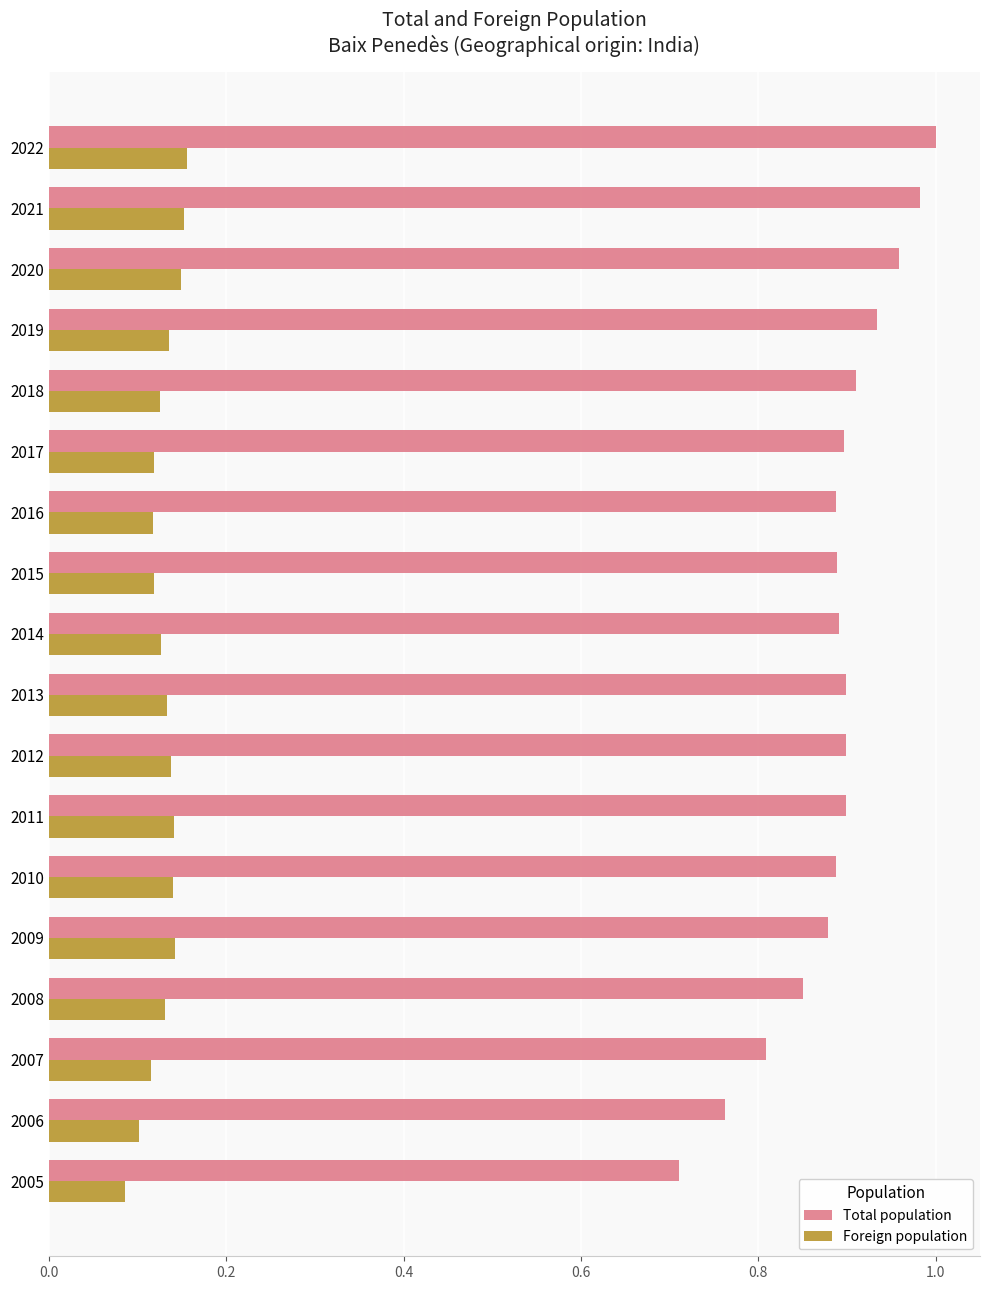

What is the difference between the maximum and minimum values in the Total population series?

0.3